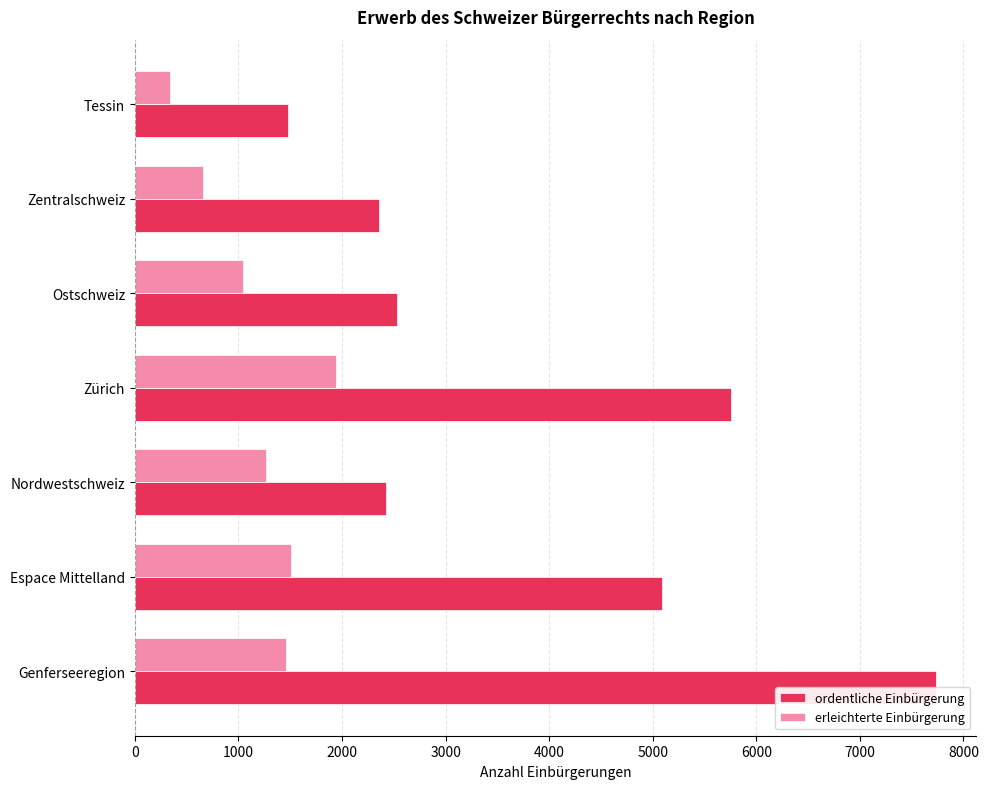

What is the average value of the ordentliche Einbürgerung series?

3912